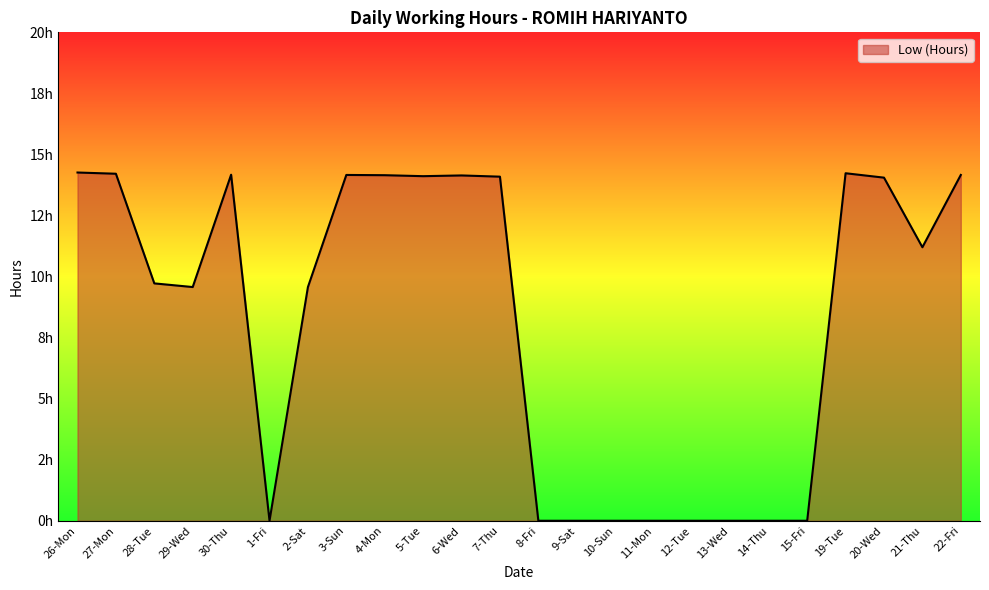

What is the value of the 3rd point from the left?

9.7